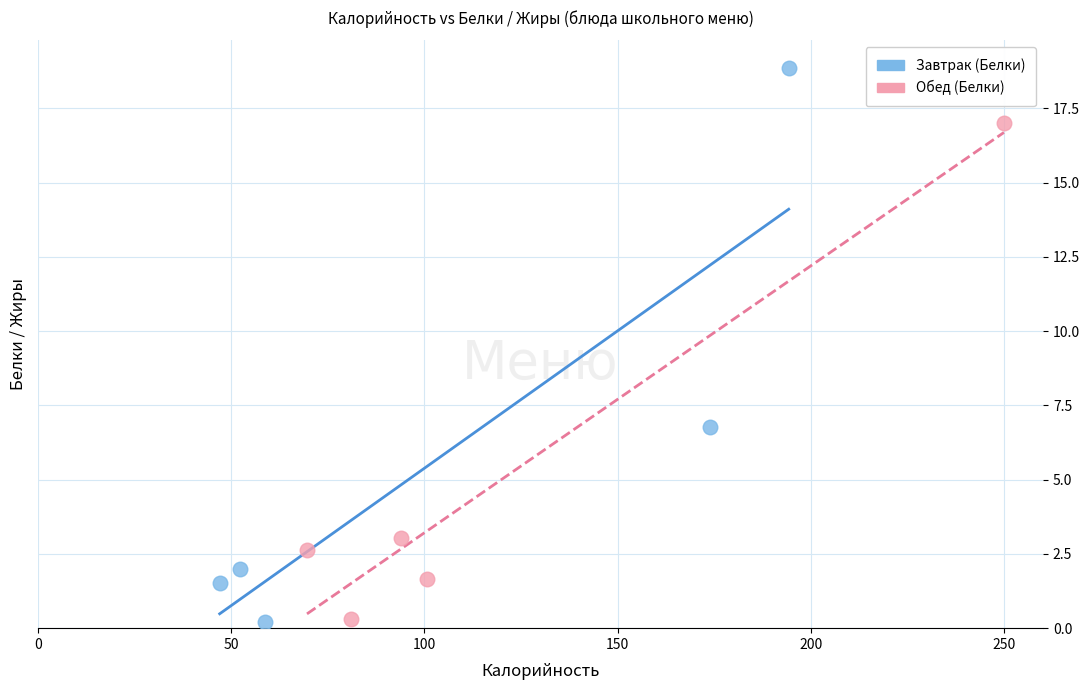

Which series contains the highest Y value?

Завтрак (Белки)